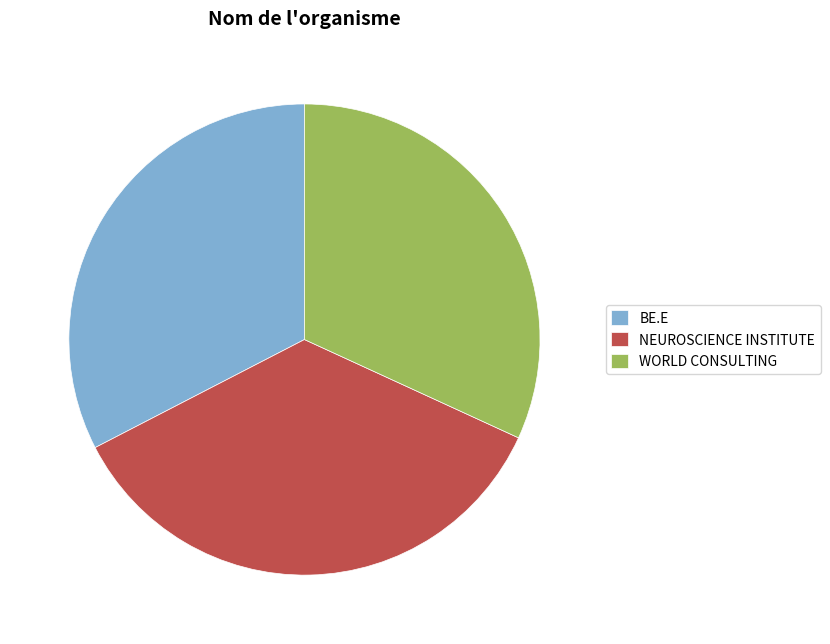

Approximately how many times larger is the value at BE.E compared to WORLD CONSULTING?

1.0